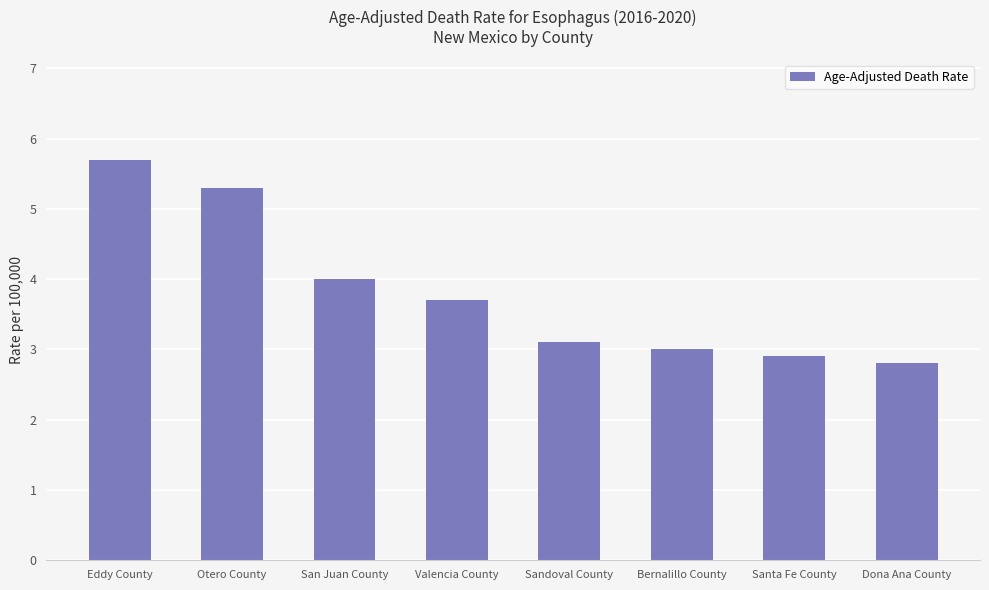

The chart shows a value of 5.3 at Otero County. True or false?

True